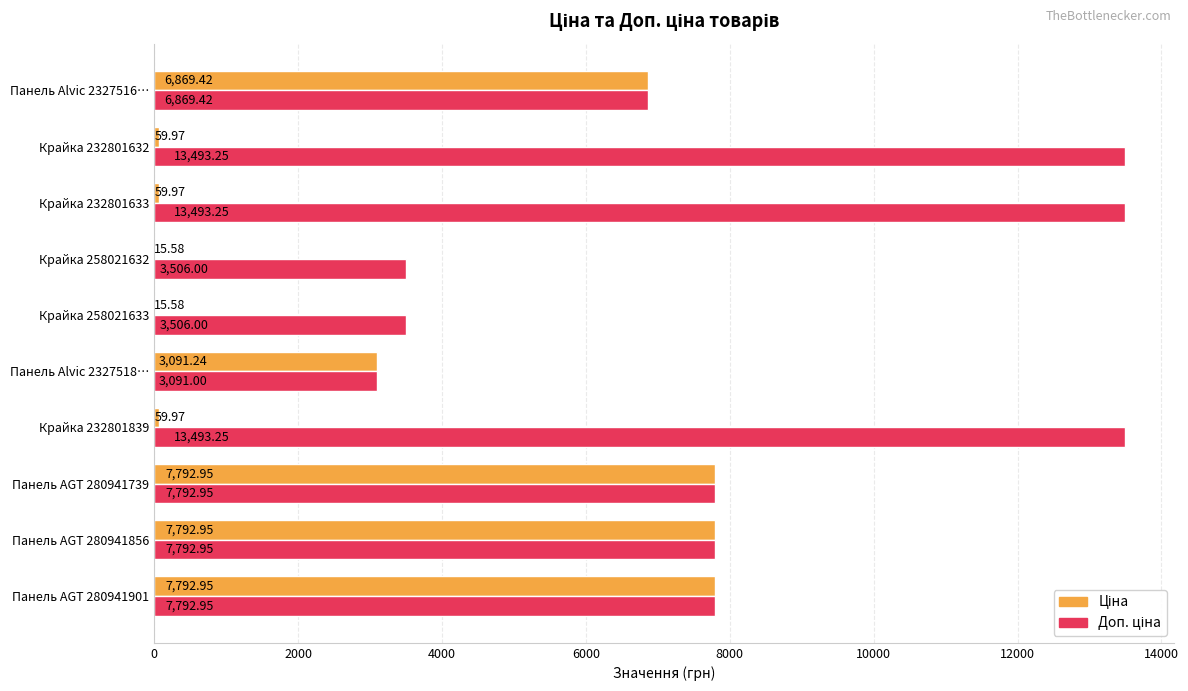

How many categories are shown in the chart?

10